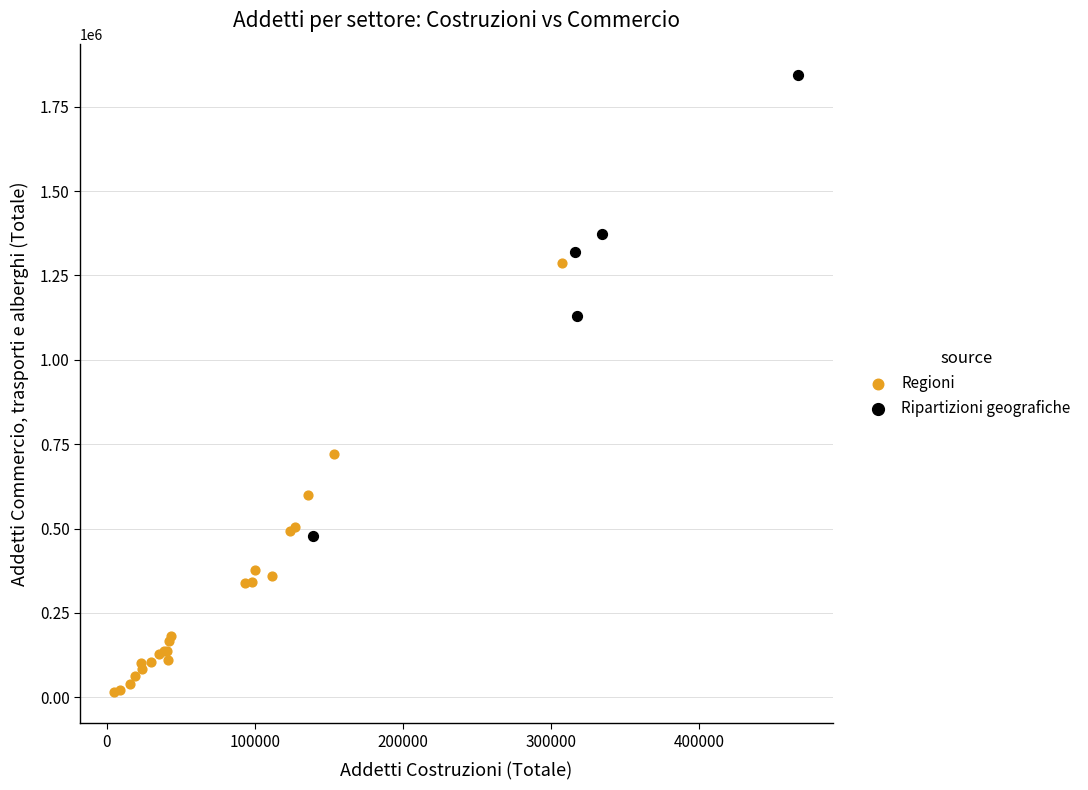

Which series has the largest Y range (max minus min)?

Ripartizioni geografiche